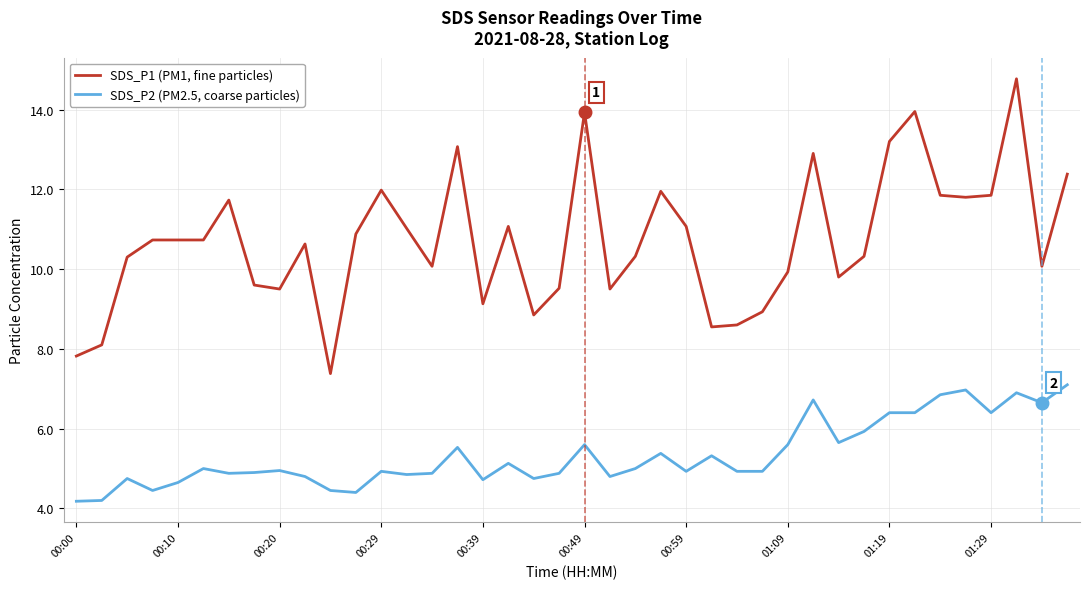

Which series has the largest total across all categories?

SDS_P1 (PM1, fine particles)